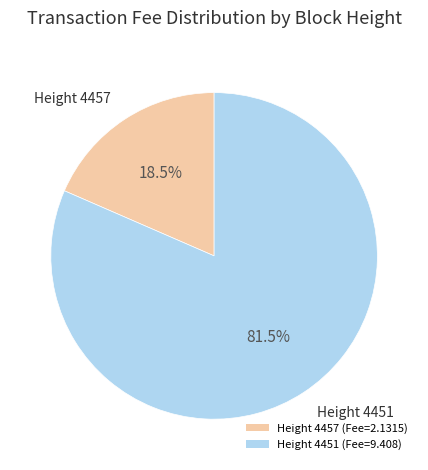

To the nearest percent, what is the average slice percentage?

50%